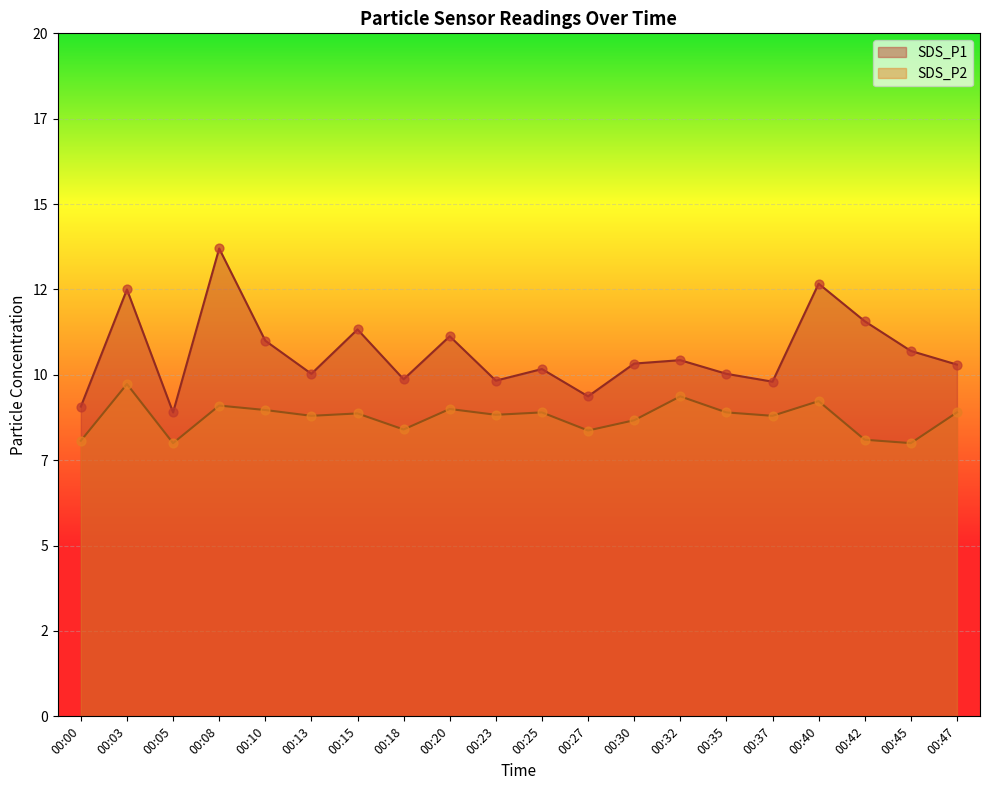

Which series reaches the maximum Y coordinate?

SDS_P1